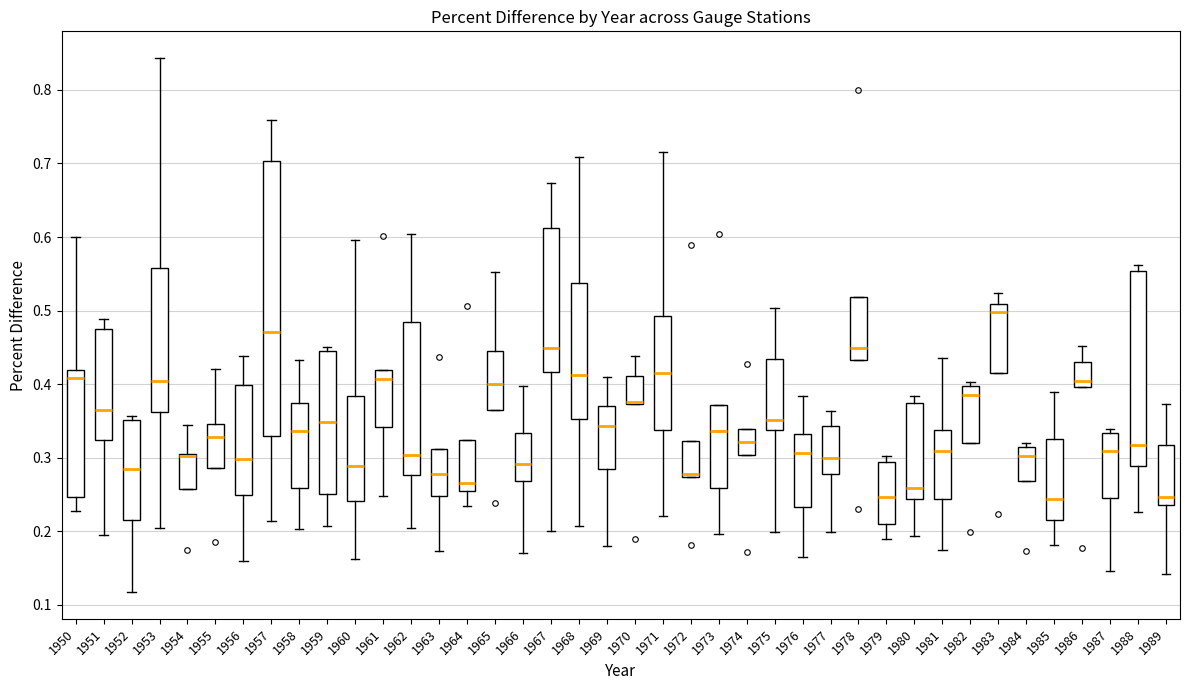

Reading left to right, transcribe this box plot: for each box, give where its median line is, the range the box spans, and where its two whiskers end, as read against the y-axis. The values are not printed on the chart, so give them approximately, as read against the axis.

1950: median 0.41, box 0.25 to 0.42, whiskers 0.23 to 0.60
1951: median 0.36, box 0.32 to 0.48, whiskers 0.20 to 0.49
1952: median 0.28, box 0.22 to 0.35, whiskers 0.12 to 0.36
1953: median 0.40, box 0.36 to 0.56, whiskers 0.20 to 0.84
1954: median 0.30 (drawn on the box's upper edge), box 0.26 to 0.30, whiskers 0.26 to 0.34
1955: median 0.33, box 0.29 to 0.35, whiskers 0.29 to 0.42
1956: median 0.30, box 0.25 to 0.40, whiskers 0.16 to 0.44
1957: median 0.47, box 0.33 to 0.70, whiskers 0.21 to 0.76
1958: median 0.34, box 0.26 to 0.37, whiskers 0.20 to 0.43
1959: median 0.35, box 0.25 to 0.44, whiskers 0.21 to 0.45
1960: median 0.29, box 0.24 to 0.38, whiskers 0.16 to 0.60
1961: median 0.41, box 0.34 to 0.42, whiskers 0.25 to 0.42
1962: median 0.30, box 0.28 to 0.48, whiskers 0.20 to 0.60
1963: median 0.28, box 0.25 to 0.31, whiskers 0.17 to 0.31
1964: median 0.27, box 0.25 to 0.32, whiskers 0.23 to 0.32
1965: median 0.40, box 0.36 to 0.44, whiskers 0.36 to 0.55
1966: median 0.29, box 0.27 to 0.33, whiskers 0.17 to 0.40
1967: median 0.45, box 0.42 to 0.61, whiskers 0.20 to 0.67
1968: median 0.41, box 0.35 to 0.54, whiskers 0.21 to 0.71
1969: median 0.34, box 0.28 to 0.37, whiskers 0.18 to 0.41
1970: median 0.38 (drawn on the box's lower edge), box 0.37 to 0.41, whiskers 0.37 to 0.44
1971: median 0.42, box 0.34 to 0.49, whiskers 0.22 to 0.72
1972: median 0.28, box 0.27 to 0.32, whiskers 0.27 to 0.32
1973: median 0.34, box 0.26 to 0.37, whiskers 0.20 to 0.37
1974: median 0.32, box 0.30 to 0.34, whiskers 0.30 to 0.34
1975: median 0.35, box 0.34 to 0.43, whiskers 0.20 to 0.50
1976: median 0.31, box 0.23 to 0.33, whiskers 0.16 to 0.38
1977: median 0.30, box 0.28 to 0.34, whiskers 0.20 to 0.36
1978: median 0.45, box 0.43 to 0.52, whiskers 0.43 to 0.52
1979: median 0.25, box 0.21 to 0.29, whiskers 0.19 to 0.30
1980: median 0.26, box 0.24 to 0.37, whiskers 0.19 to 0.38
1981: median 0.31, box 0.24 to 0.34, whiskers 0.18 to 0.44
1982: median 0.38, box 0.32 to 0.40, whiskers 0.32 to 0.40 (just above the box's upper edge)
1983: median 0.50, box 0.42 to 0.51, whiskers 0.42 to 0.52
1984: median 0.30, box 0.27 to 0.31, whiskers 0.27 to 0.32
1985: median 0.24, box 0.21 to 0.33, whiskers 0.18 to 0.39
1986: median 0.40 (just above the box's lower edge), box 0.40 to 0.43, whiskers 0.40 to 0.45
1987: median 0.31, box 0.25 to 0.33, whiskers 0.15 to 0.34
1988: median 0.32, box 0.29 to 0.55, whiskers 0.23 to 0.56
1989: median 0.25, box 0.24 to 0.32, whiskers 0.14 to 0.37